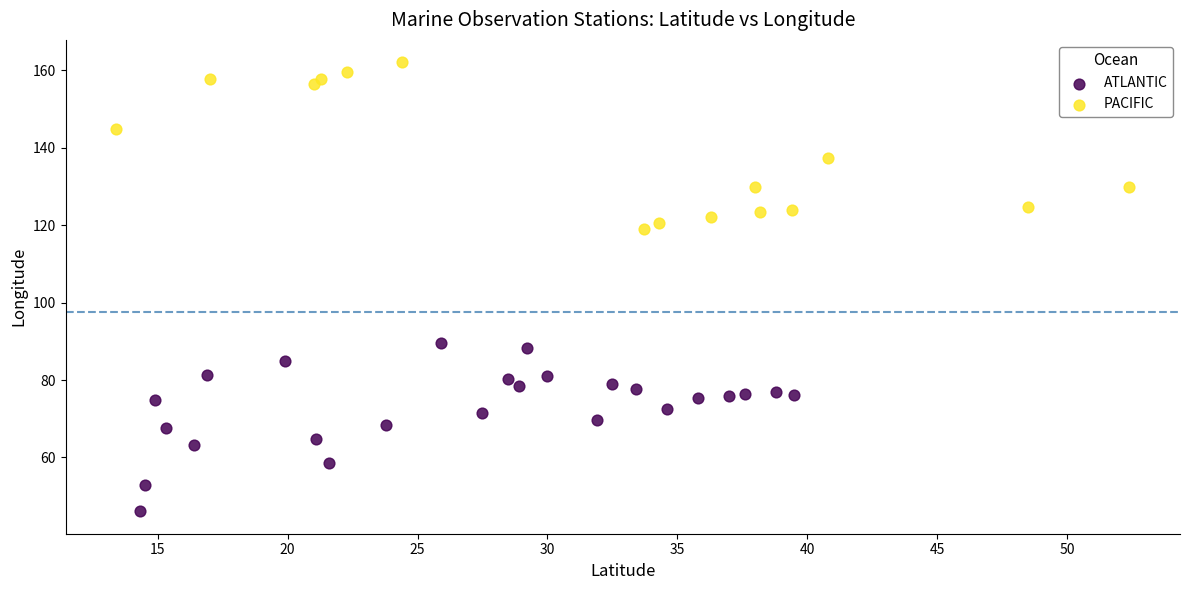

Which series reaches the minimum Y coordinate?

ATLANTIC